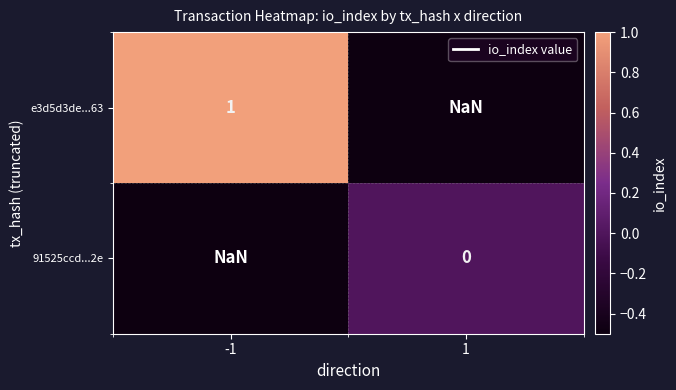

Is the value of e3d5d3de...63 at -1 greater than the value of 91525ccd...2e at -1?

No